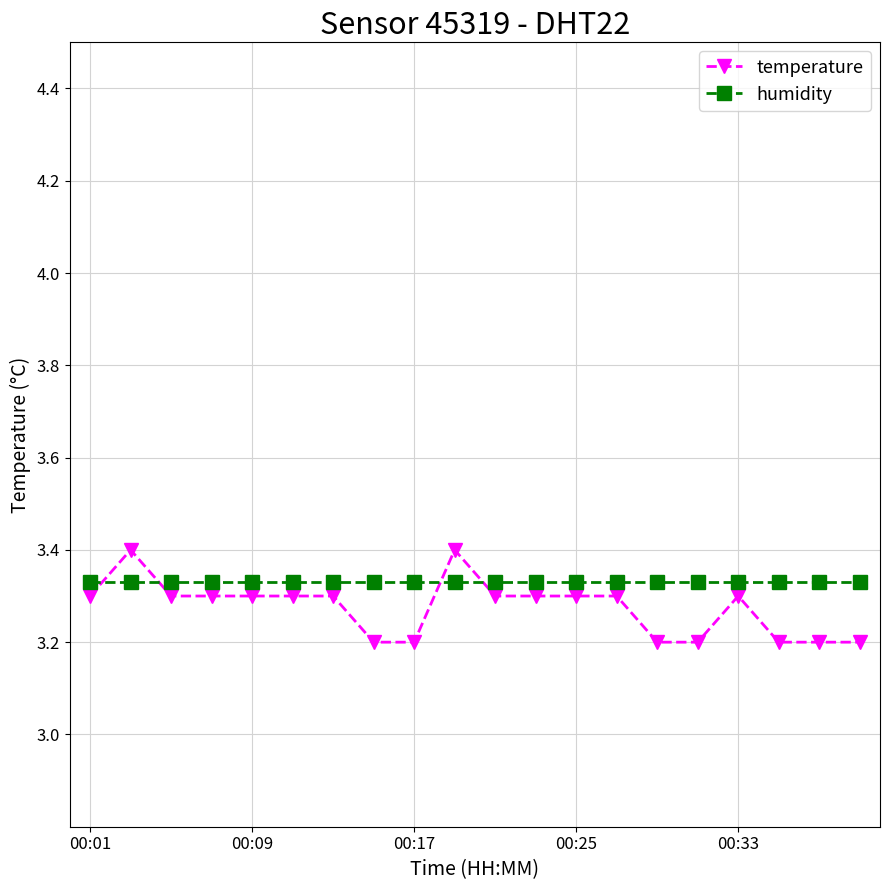

Which series has the largest range (max minus min)?

temperature